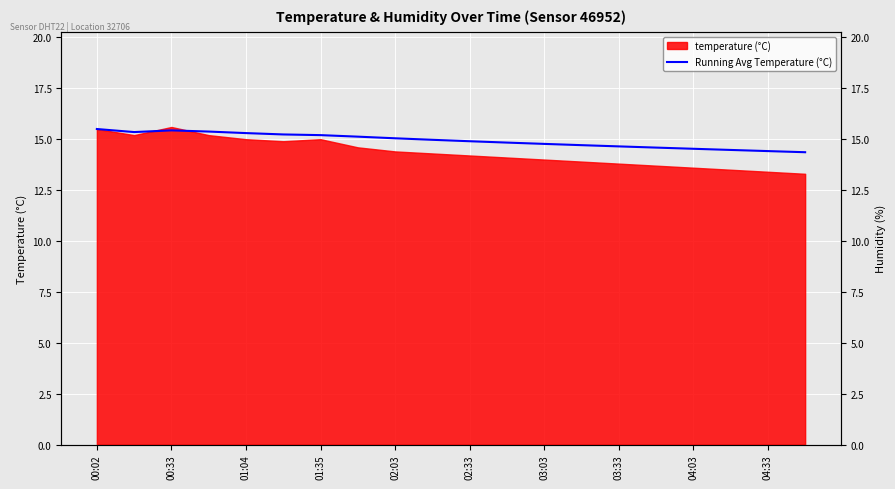

Approximately how many times larger is the value at 15 compared to 02:03?

1.0